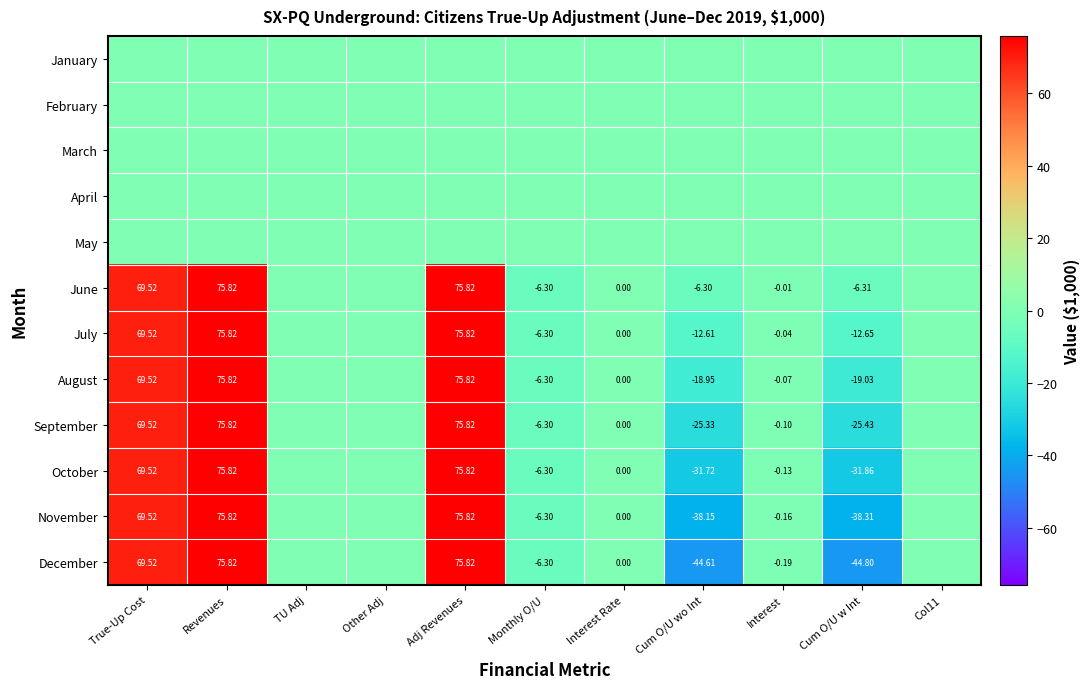

At how many categories does at least one series exceed 45?

3